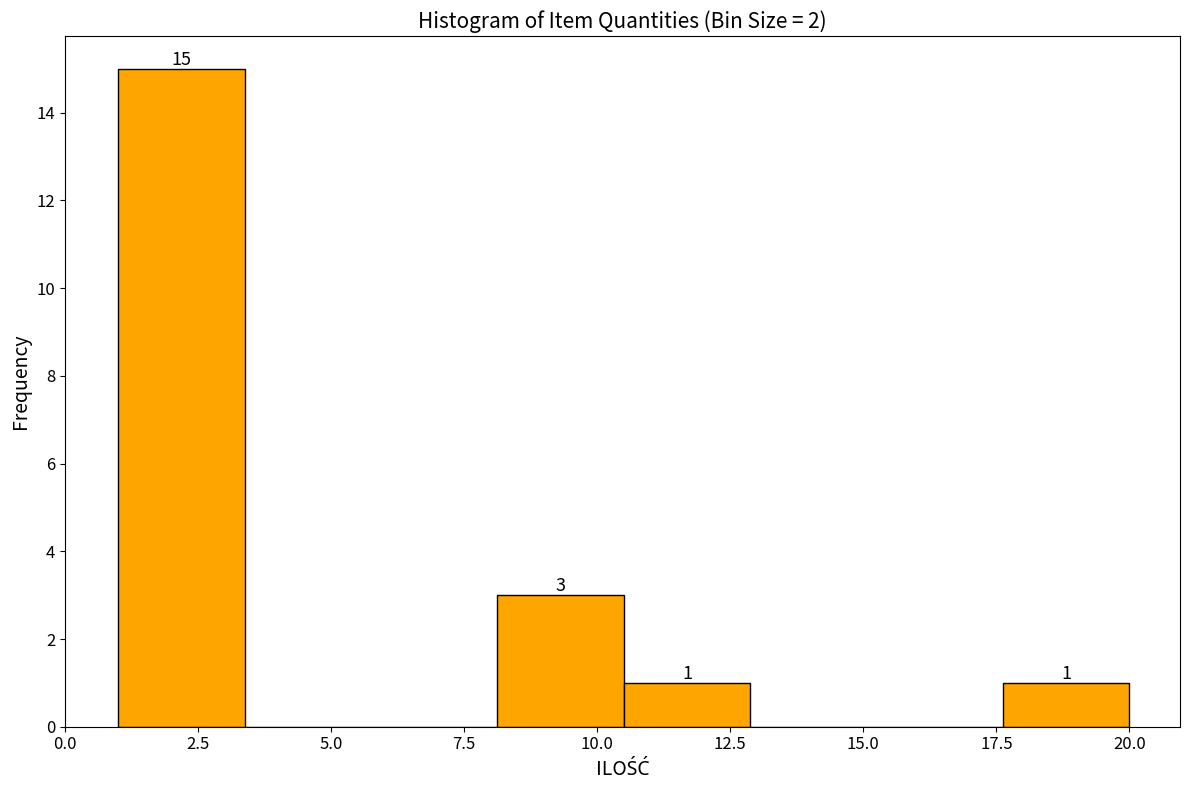

Over which range of the x-axis is the bar tallest?

1.0 to 3.5